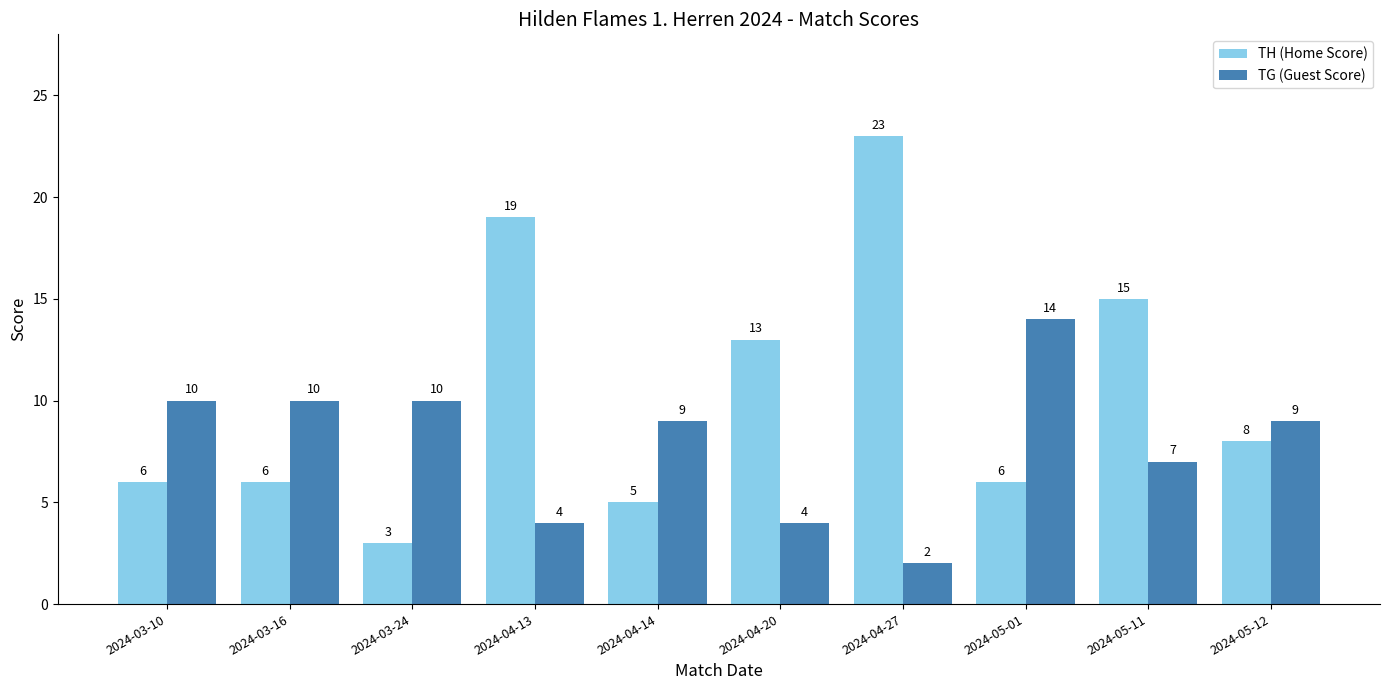

Count the number of categories in the chart.

10